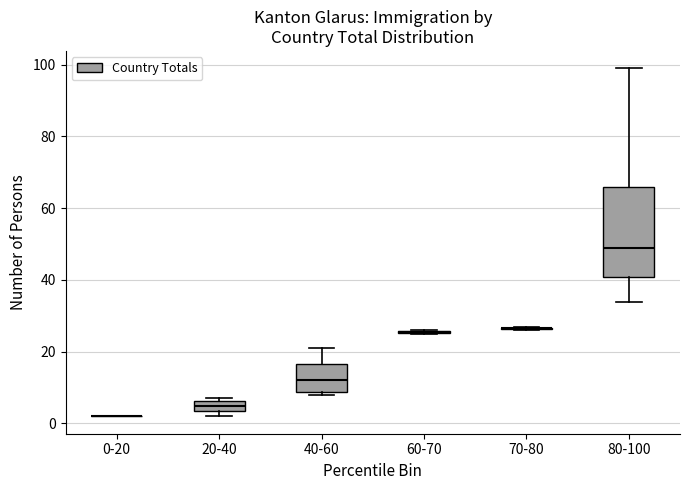

Comparing the boxes themselves (not the whiskers), which one is the tallest?

80-100